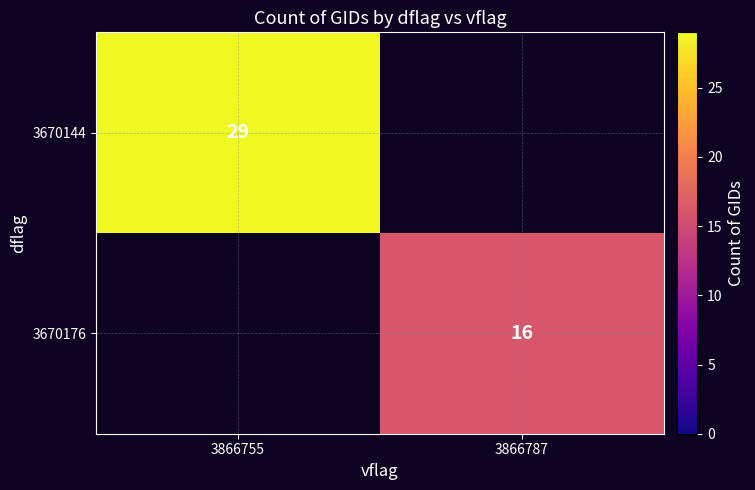

How many distinct data groups are displayed?

2